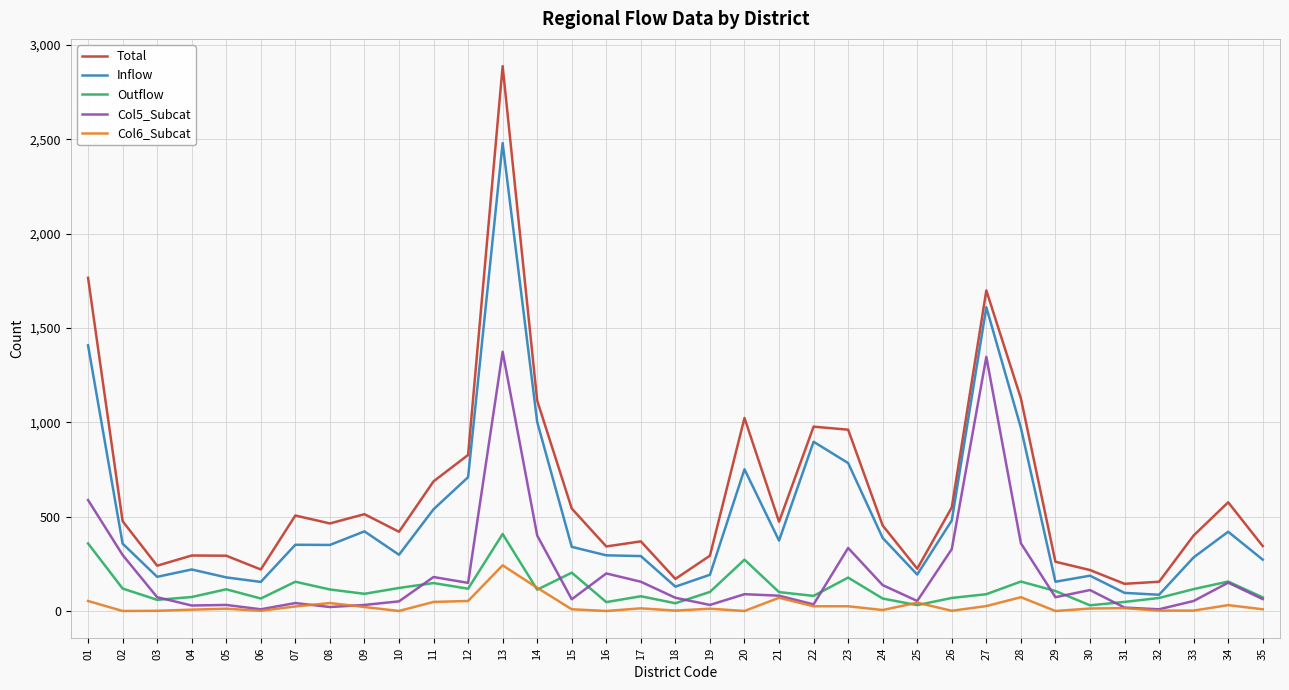

The Inflow series shows 373 at 21. True or false?

True